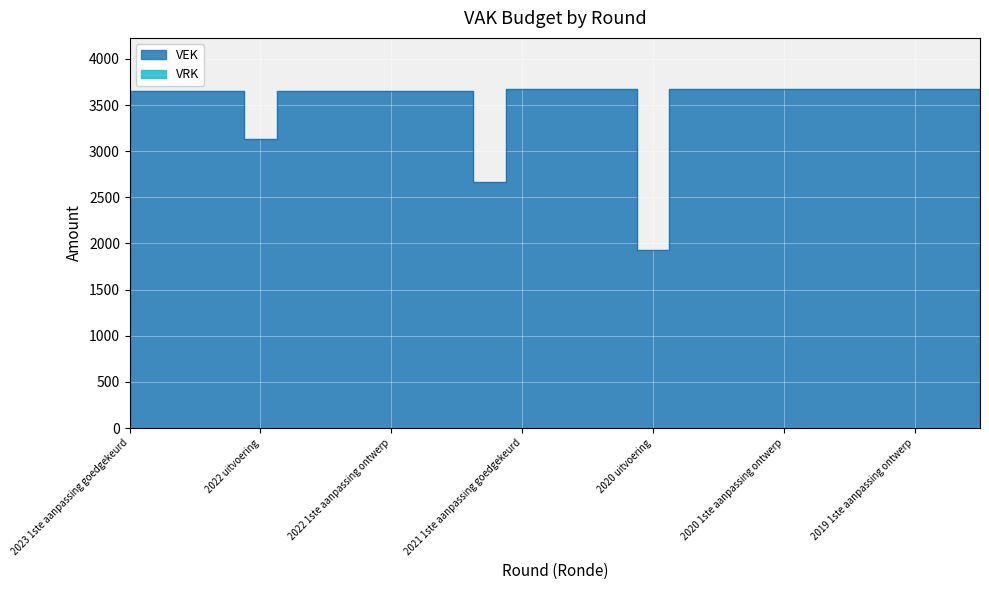

Is it true that the value at 2022 2de aanpassing ontwerp is 3649?

True